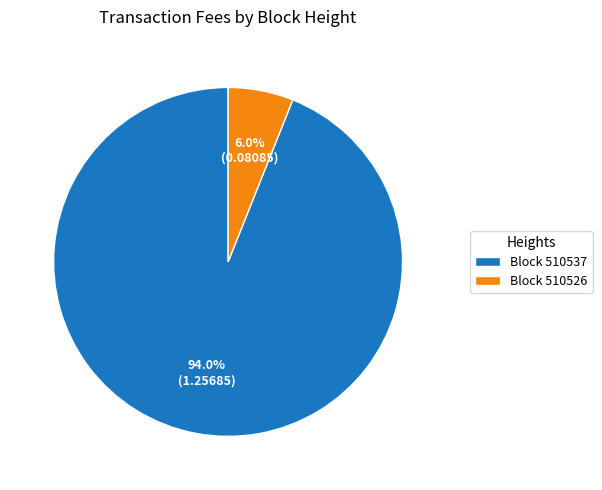

To the nearest percent, what is the average slice percentage?

50%